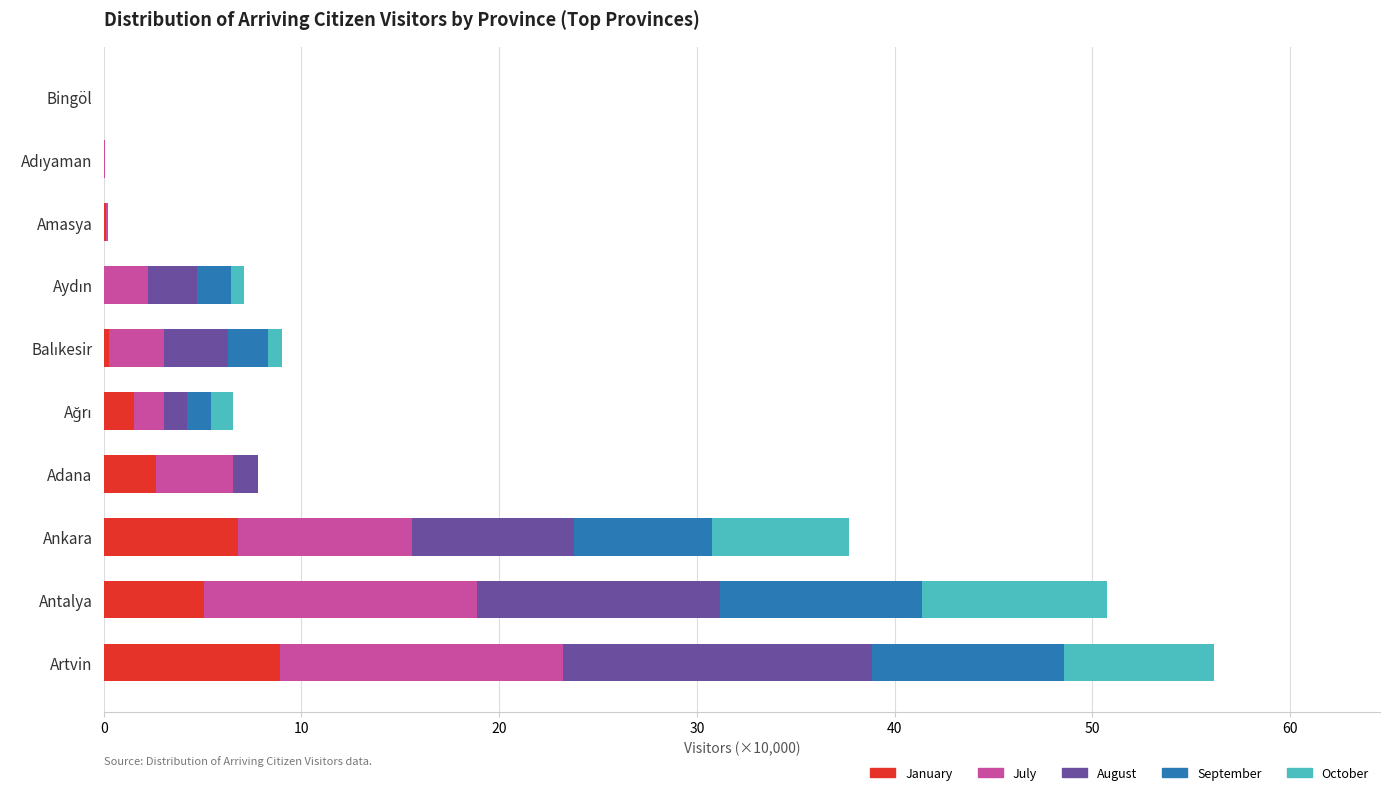

What is the total value across all series at Ankara?

37.7